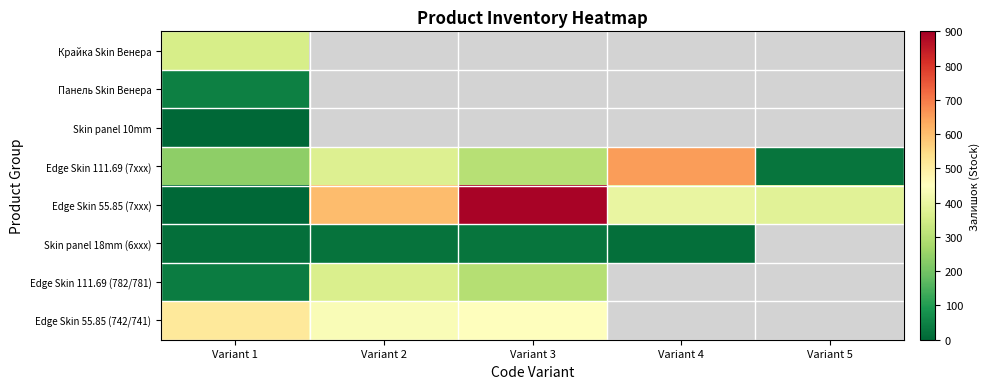

What is the maximum value shown in the chart?

891.0